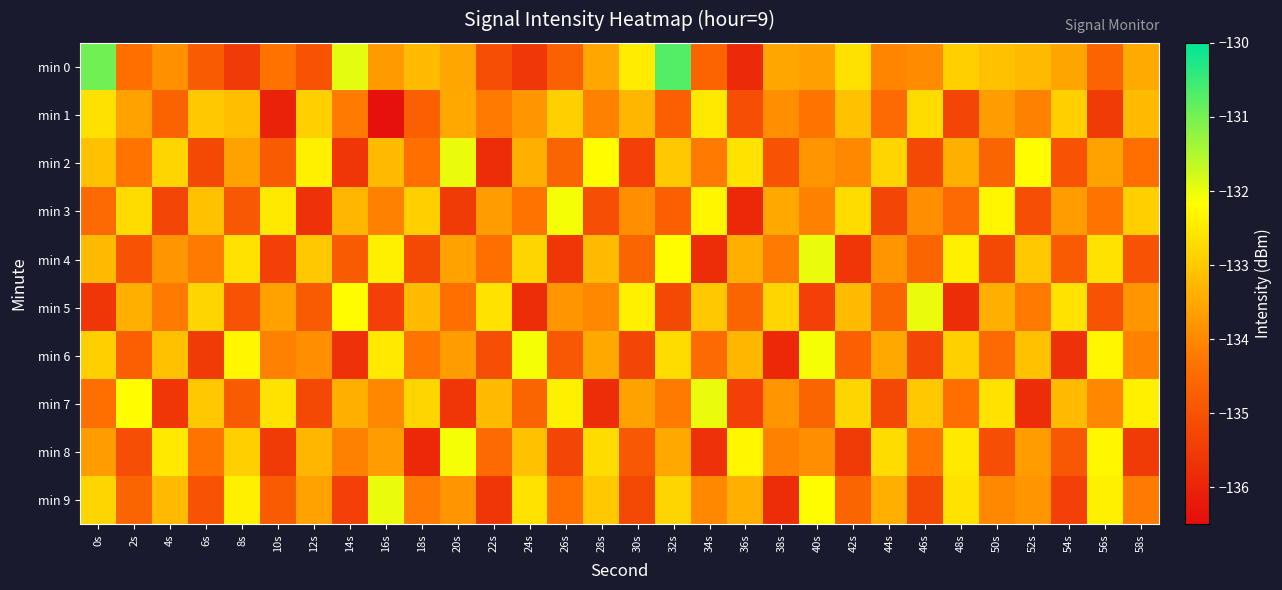

Which series has the widest spread of values?

min 0